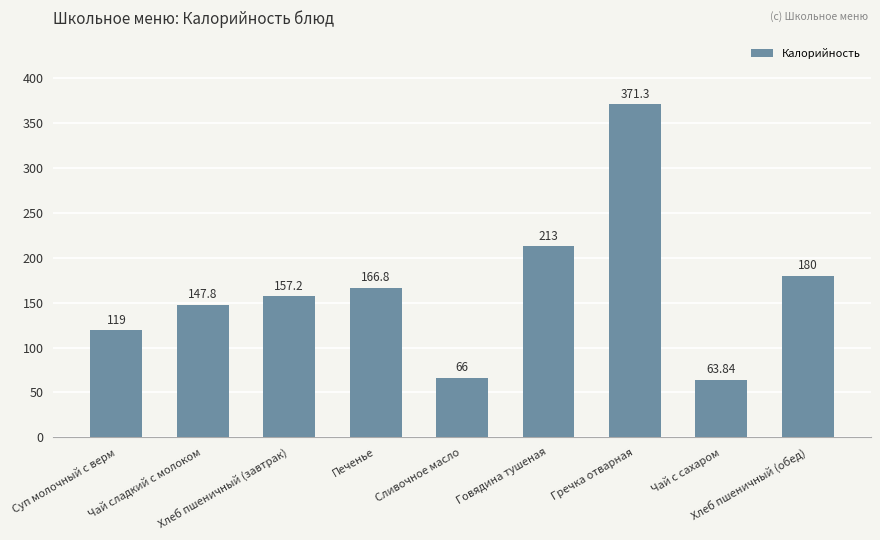

What is the greatest value displayed?

371.3